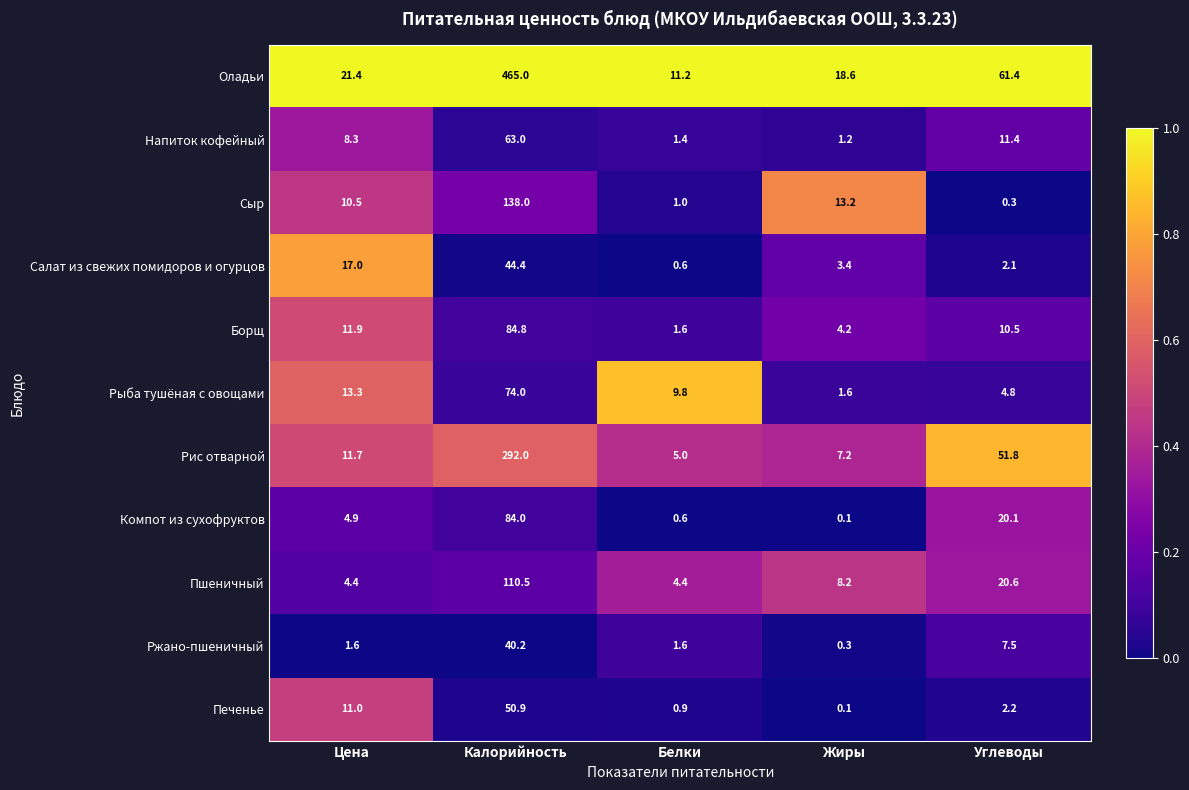

Rank the series by their maximum value, from lowest to highest.

Ржано-пшеничный, Салат из свежих помидоров и огурцов, Печенье, Напиток кофейный, Рыба тушёная с овощами, Компот из сухофруктов, Борщ, Пшеничный, Сыр, Рис отварной, Оладьи